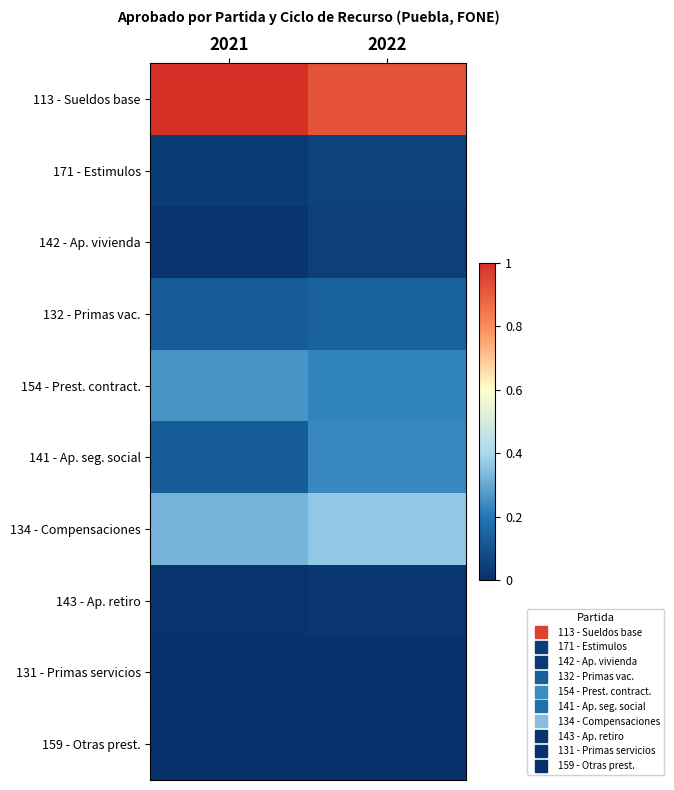

Reading left to right, list all the values displayed in this chart.

113 - Sueldos base: 2021=1.0	2022=0.9
171 - Estimulos: 2021=0.0	2022=0.1
142 - Ap. vivienda: 2021=0.0	2022=0.0
132 - Primas vac.: 2021=0.1	2022=0.1
154 - Prest. contract.: 2021=0.3	2022=0.2
141 - Ap. seg. social: 2021=0.1	2022=0.2
134 - Compensaciones: 2021=0.3	2022=0.4
143 - Ap. retiro: 2021=0.0	2022=0.0
131 - Primas servicios: 2021=0.0	2022=0.0
159 - Otras prest.: 2021=0.0	2022=0.0